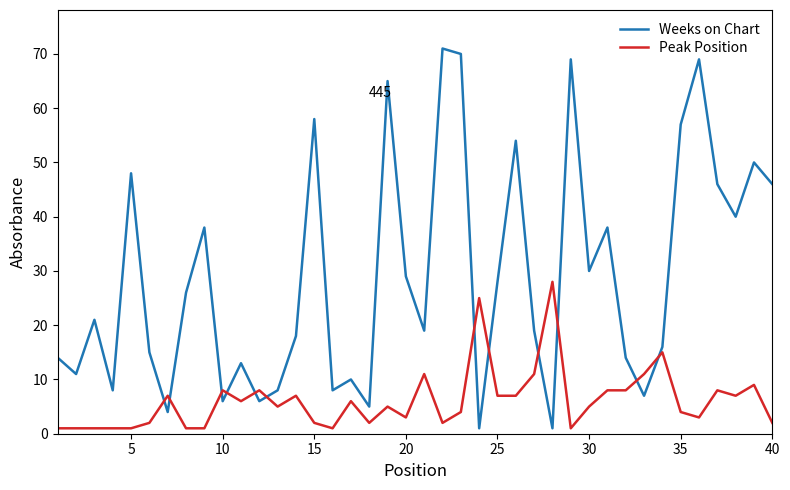

How many lines are shown in the chart?

2